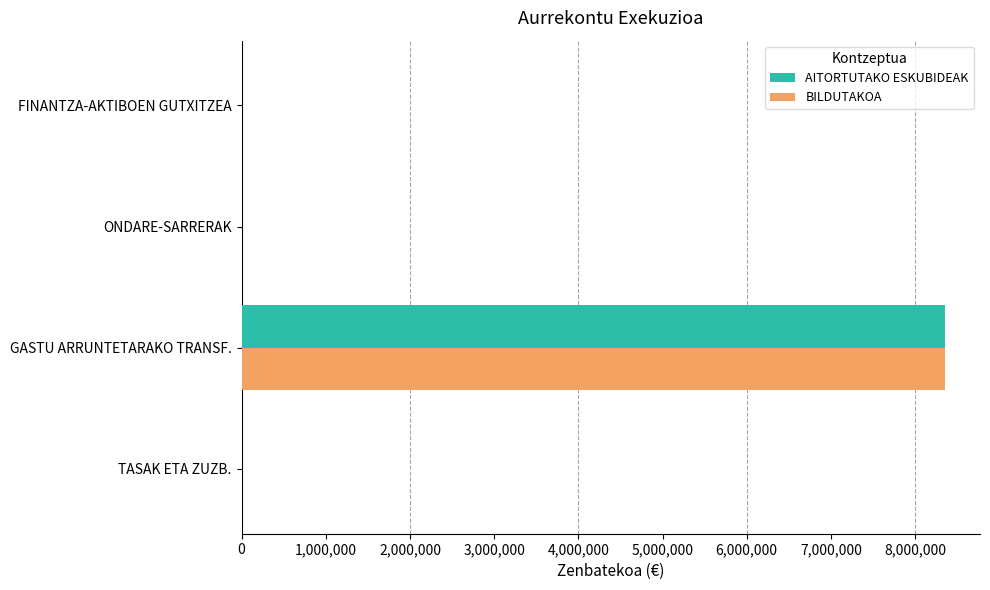

The AITORTUTAKO ESKUBIDEAK series shows -5051387 at ONDARE-SARRERAK. True or false?

False